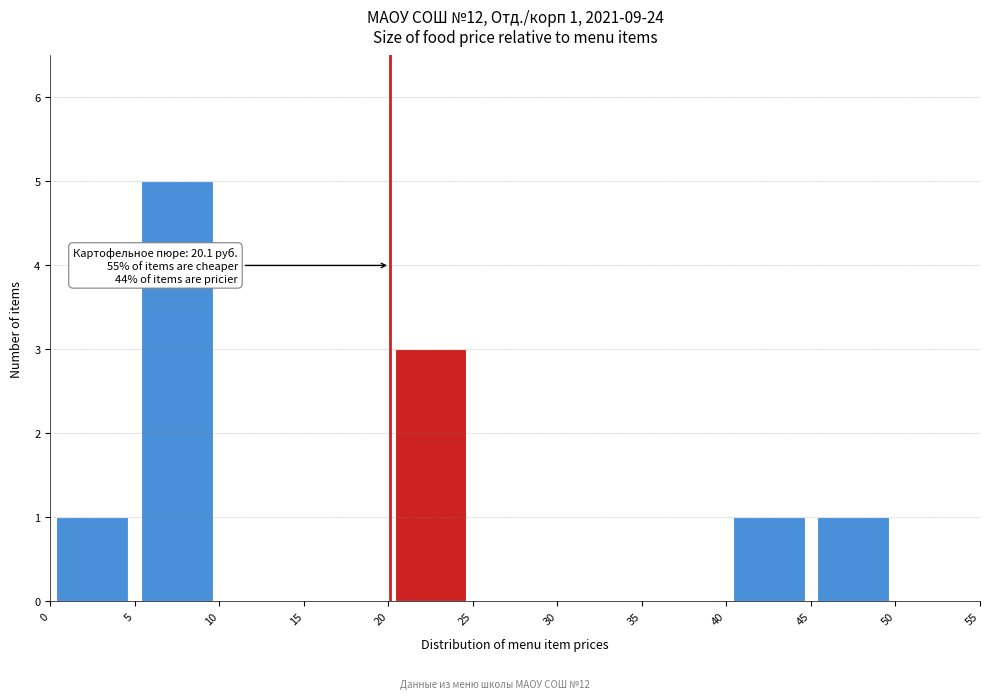

Which range on the x-axis has the tallest bar?

5 to 10